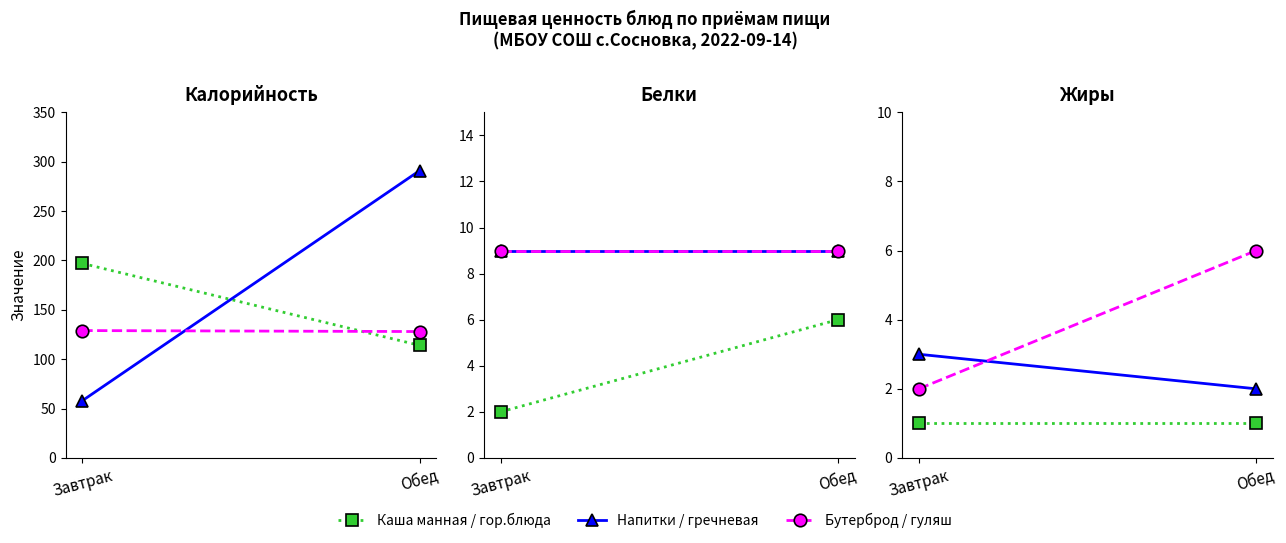

Rank the categories by Бутерброд / гуляш value from lowest to highest.

Завтрак, Обед